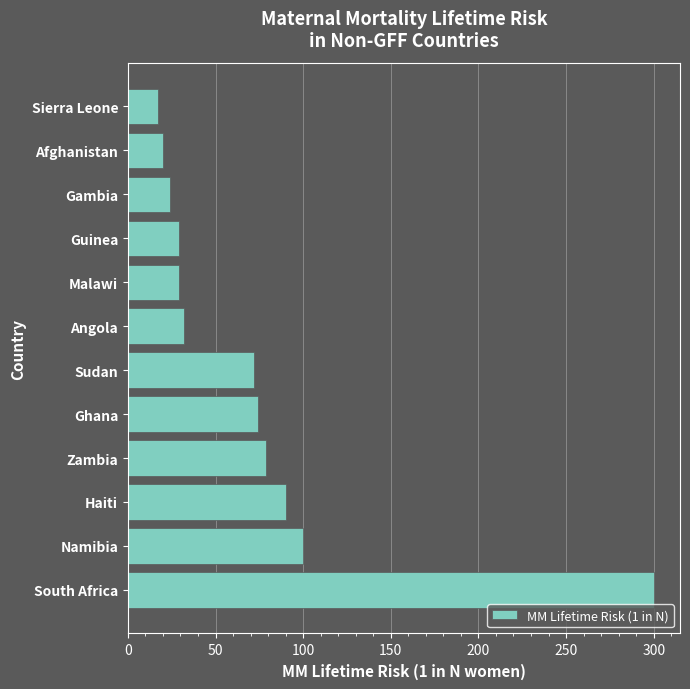

Where is the data nearest to the value 158?

Namibia